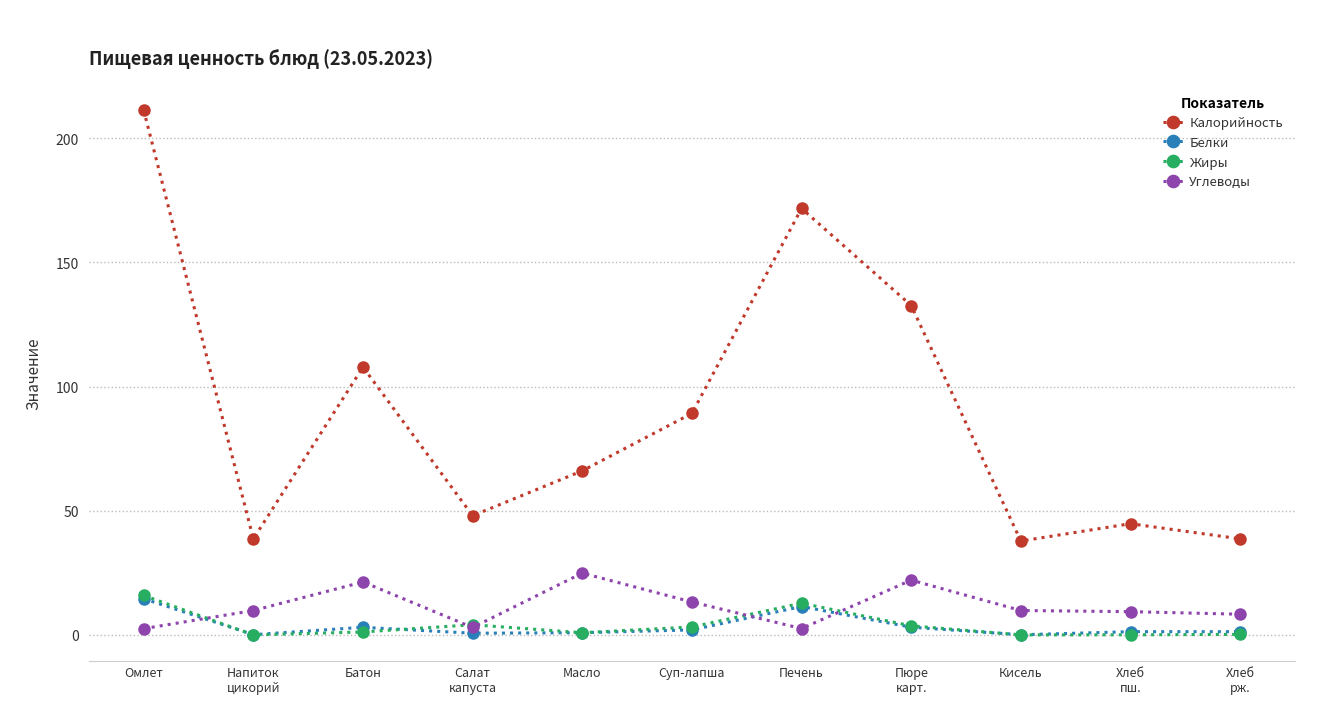

What is the label of the 5th point from the left?

Масло